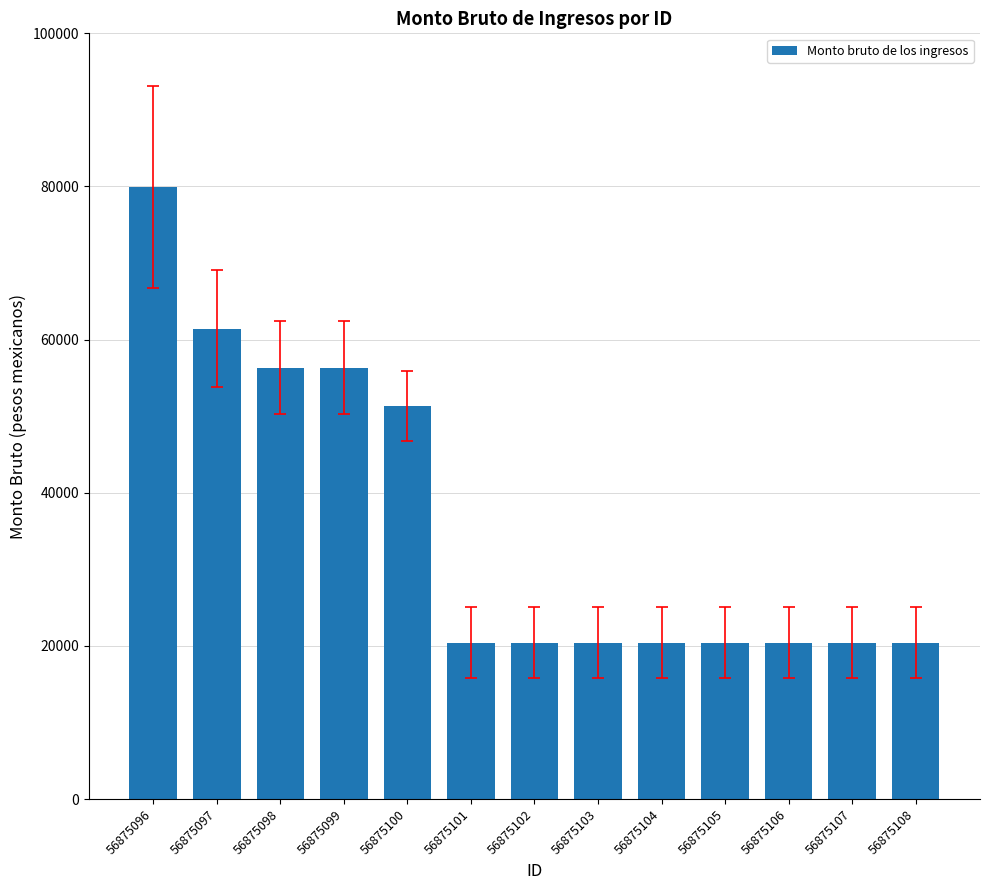

The value at 56875100 is 51280.6. True or false?

True